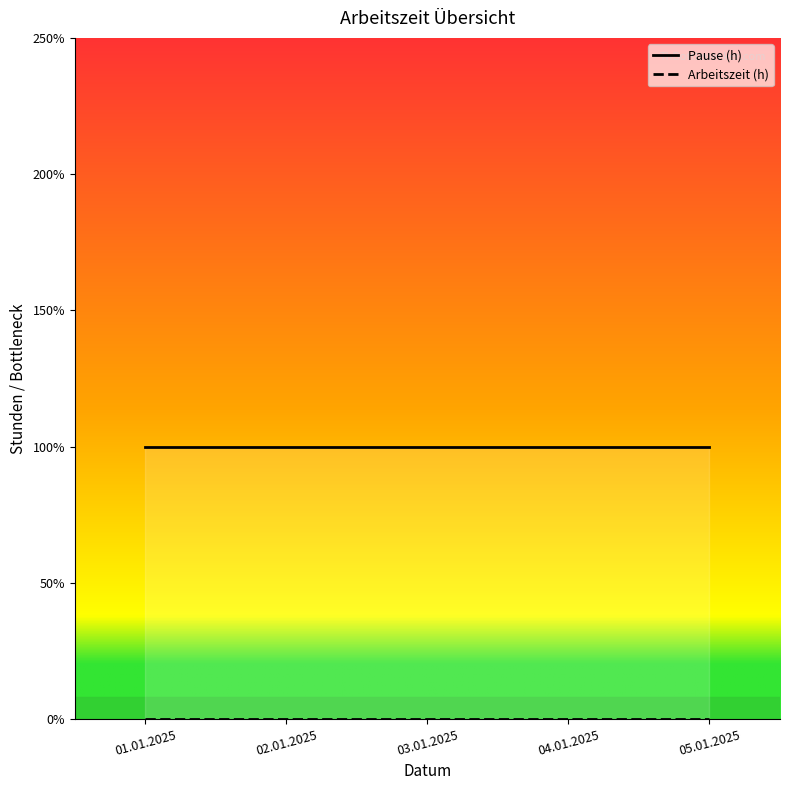

At which label does Pause (h) reach its peak?

01.01.2025